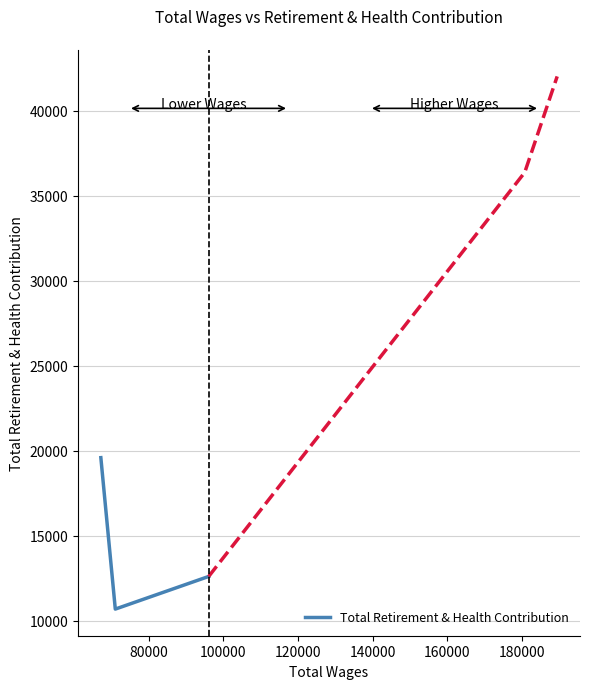

What is the smallest value displayed?

10696